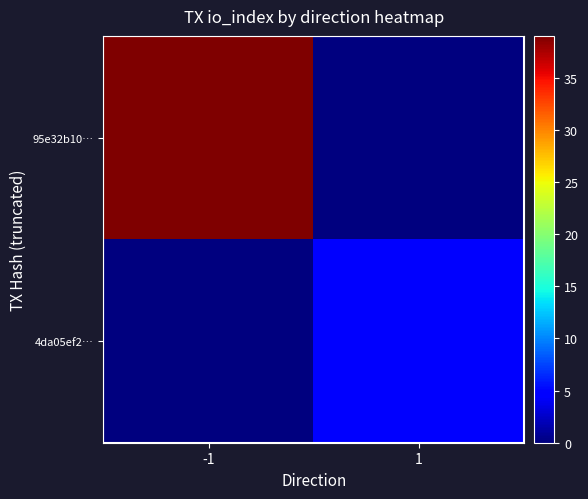

Reading left to right, what are all the values shown in this chart?

95e32b10…: -1=39	1=0
4da05ef2…: -1=0	1=5